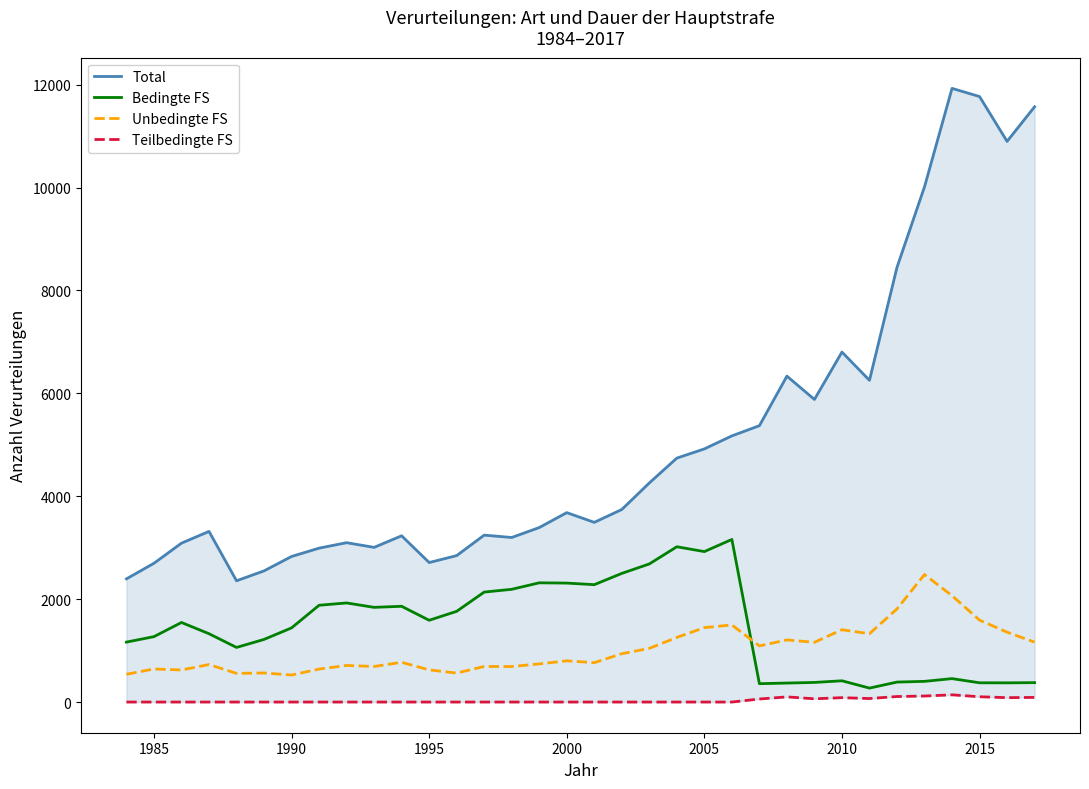

Which series has the largest total across all categories?

Total